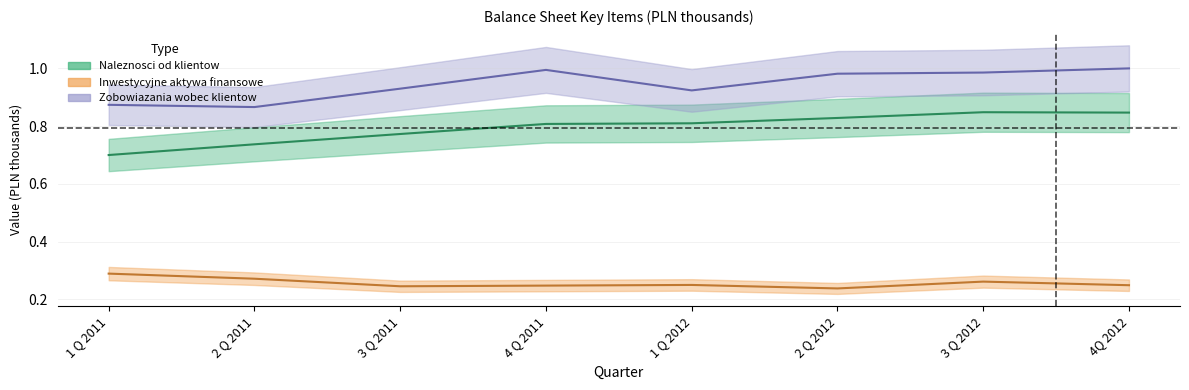

Reading left to right, transcribe all the data shown in this chart.

Naleznosci od klientow: 0.7	0.7	0.8	0.8	0.8	0.8	0.8	0.8
Inwestycyjne aktywa finansowe: 0.3	0.3	0.2	0.2	0.2	0.2	0.3	0.2
Zobowiazania wobec klientow: 0.9	0.9	0.9	1.0	0.9	1.0	1.0	1.0